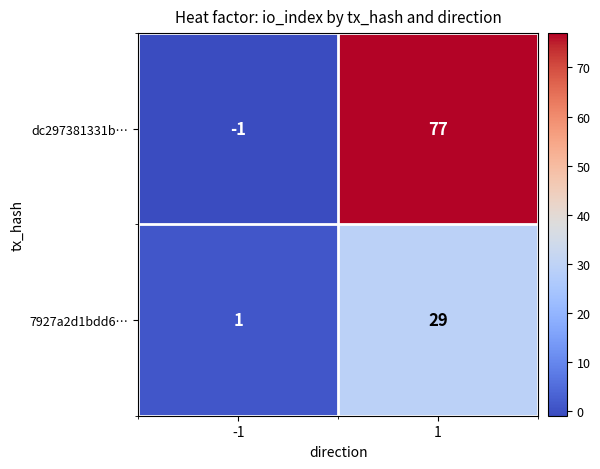

Rank the series by their average value, from lowest to highest.

7927a2d1bdd6…, dc297381331b…